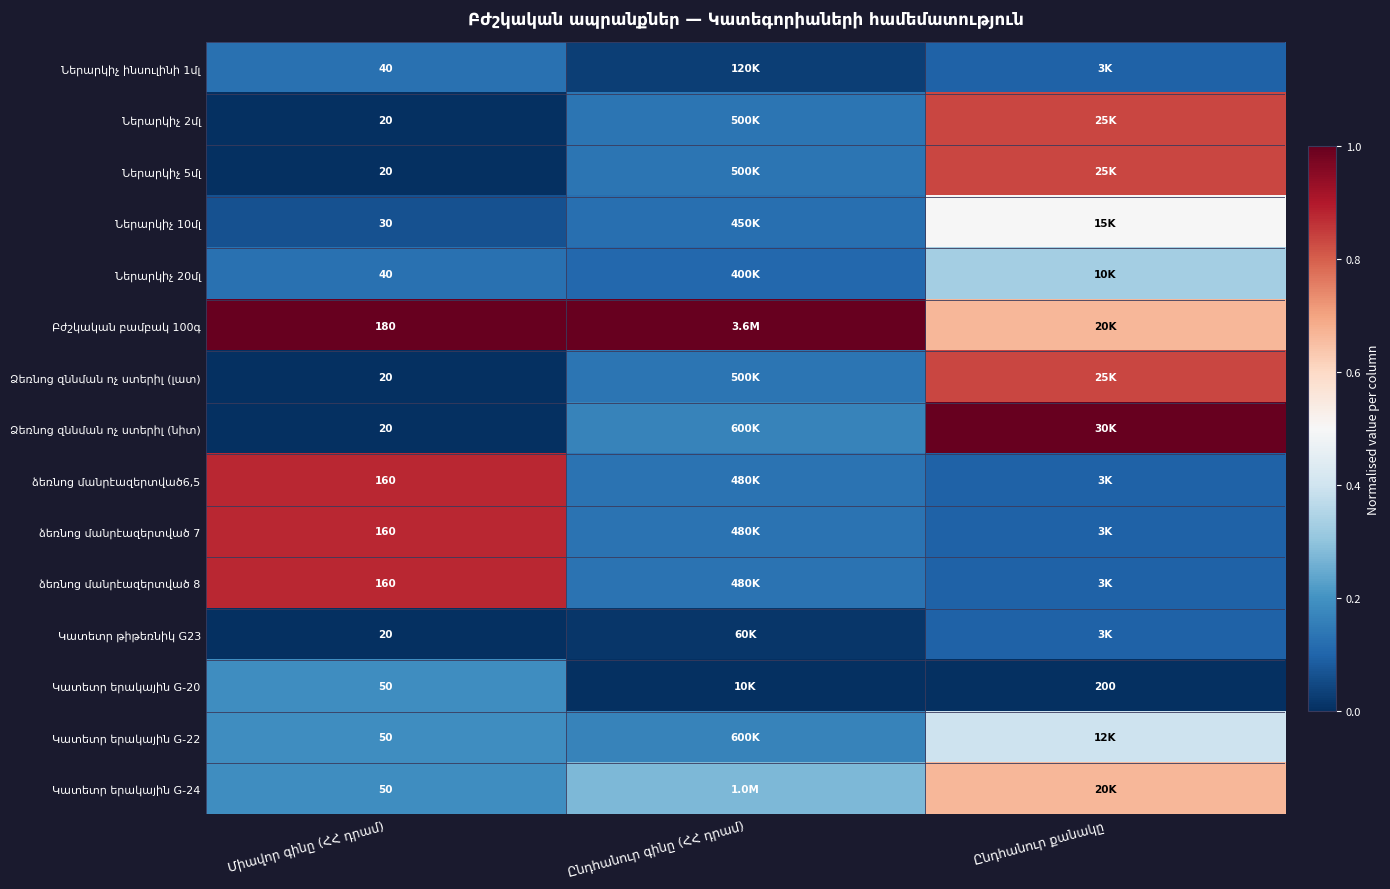

True or false: Կատետր թիթեռնիկ G23 has a value of 0.1 at Ընդհանուր քանակը.

True